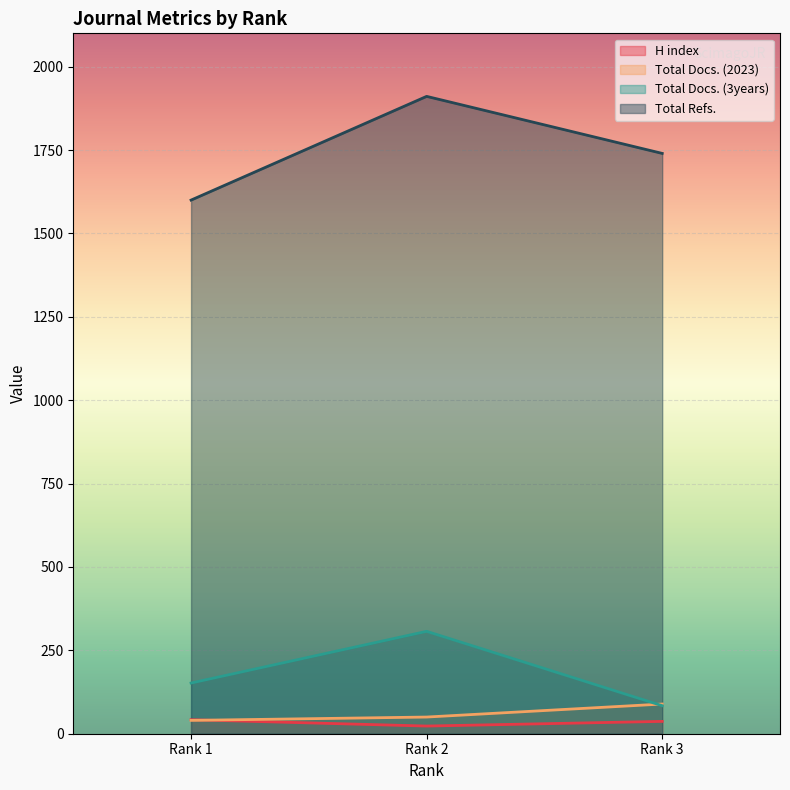

The value of H index at Rank 3 is 37. True or false?

True